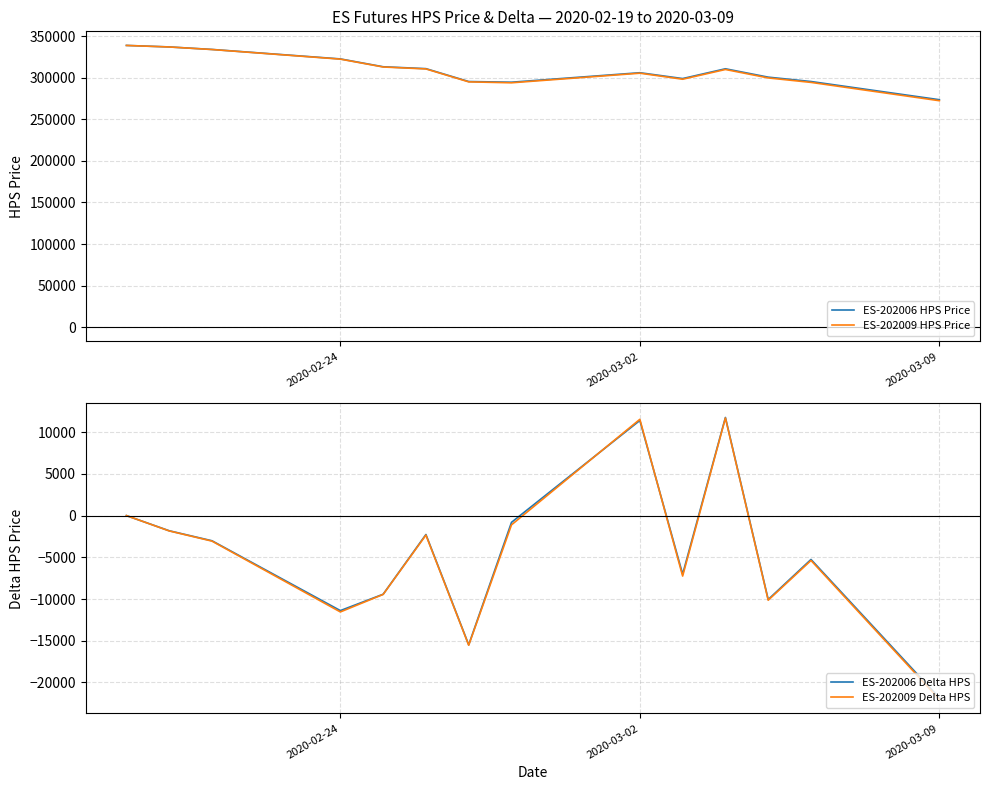

Reading left to right, extract all data points from this chart.

ES-202006 HPS Price: 338790	336970	333950	322560	313130	310860	295370	294560	305960	298940	310700	300640	295380	273520
ES-202009 HPS Price: 338760	336920	333860	322310	312860	310520	294980	293870	305410	298160	309860	299720	294340	272320
ES-202006 Delta HPS: 0	-1820	-3020	-11390	-9430	-2270	-15490	-810	11400	-7020	11760	-10060	-5260	-21860
ES-202009 Delta HPS: 0	-1840	-3060	-11550	-9450	-2340	-15540	-1110	11540	-7250	11700	-10140	-5380	-22020